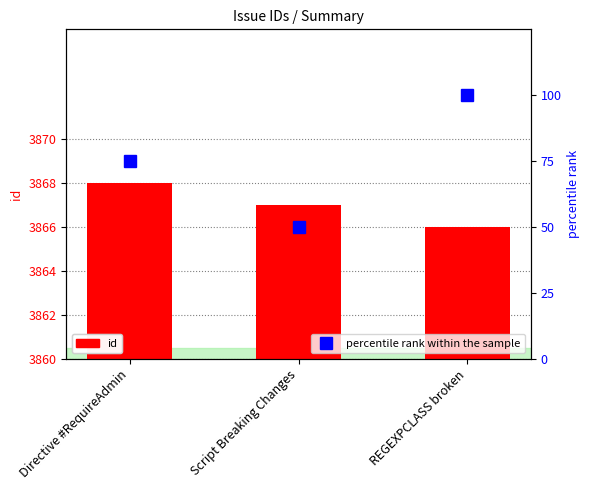

What is the label of the 3rd bar from the left?

REGEXPCLASS broken